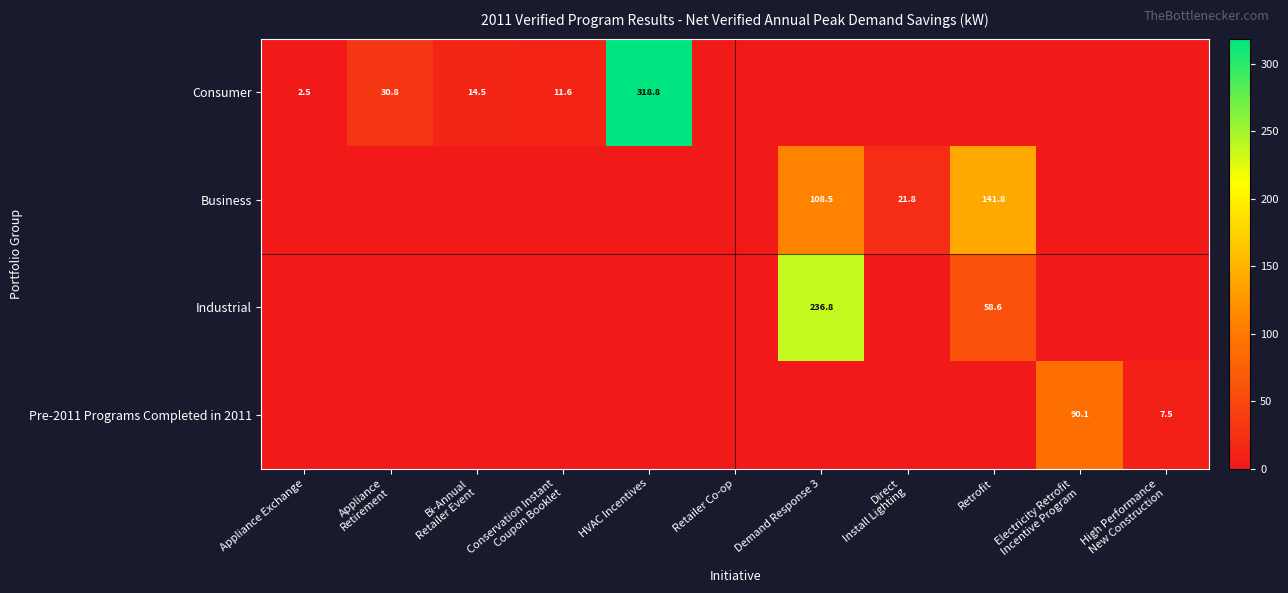

List the series in order of their peak value, lowest first.

Pre-2011 Programs Completed in 2011, Business, Industrial, Consumer